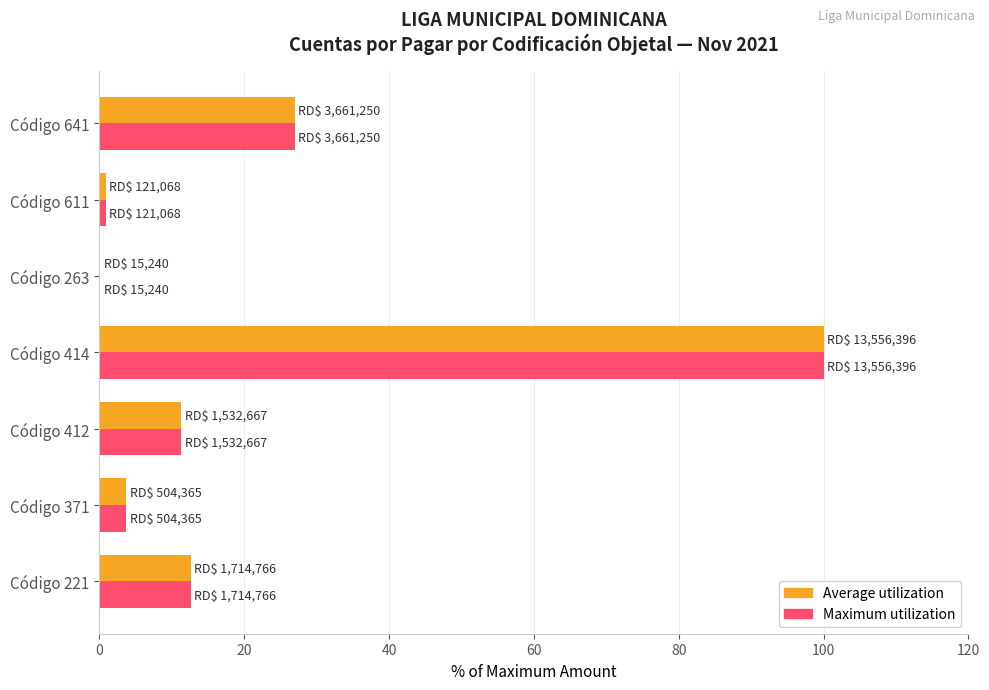

How many data points does each series have?

7